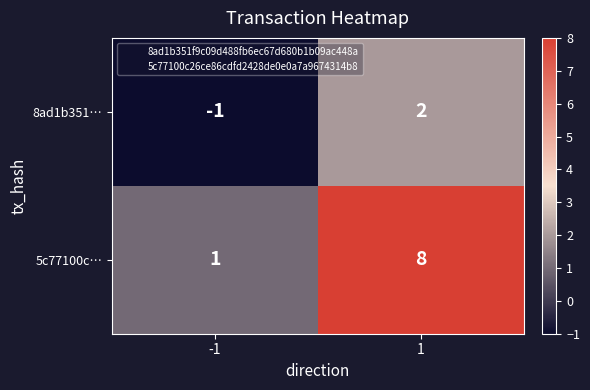

At 1, list the series in order from largest to smallest.

5c77100c…, 8ad1b351…